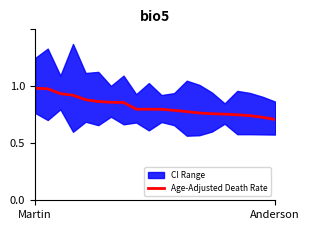

What is the label of the 12th point from the left?

11